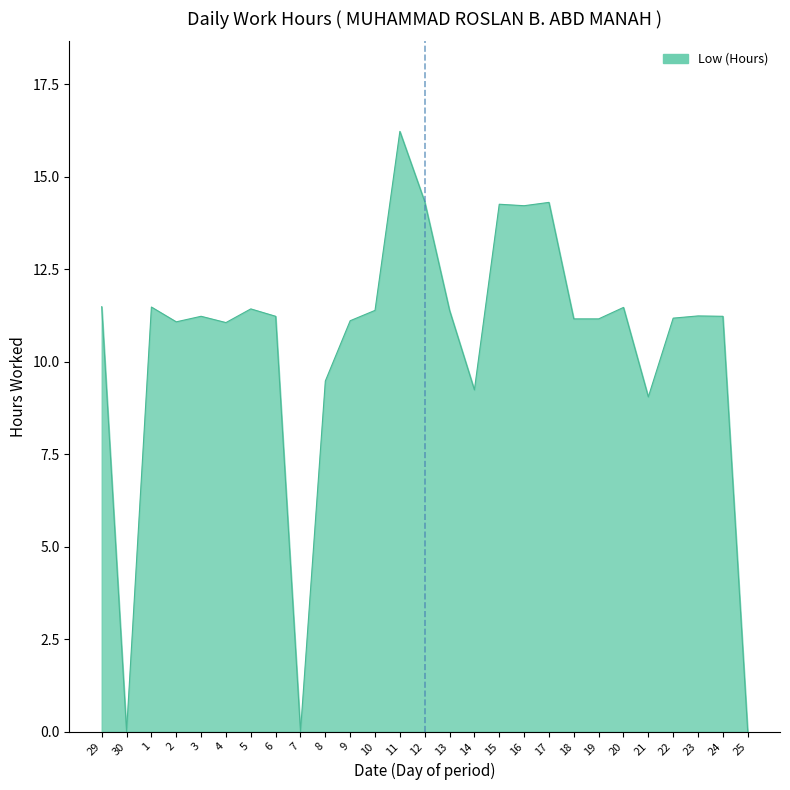

Read the value at 9.

11.1